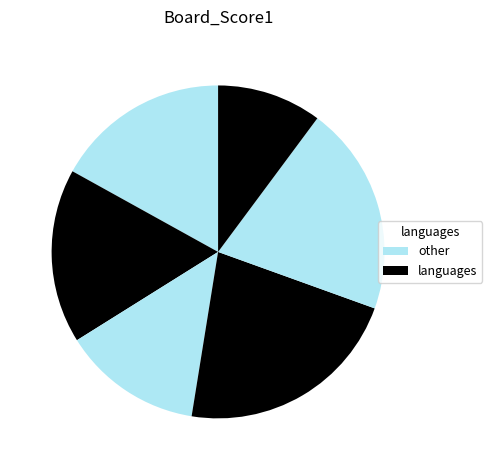

To the nearest percent, what is the average slice percentage?

17%